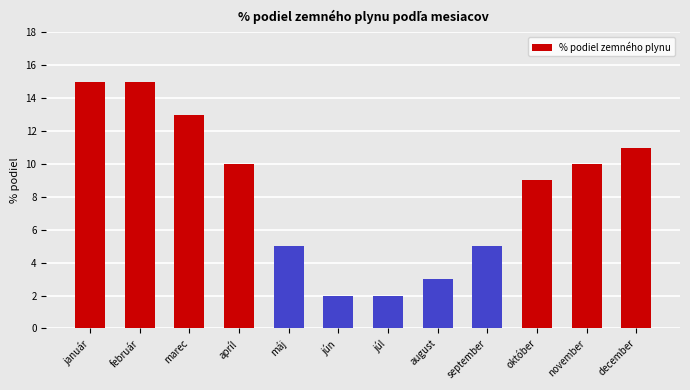

Reading left to right, list all the values displayed in this chart.

január=15	február=15	marec=13	apríl=10	máj=5	jún=2	júl=2	august=3	september=5	október=9	november=10	december=11